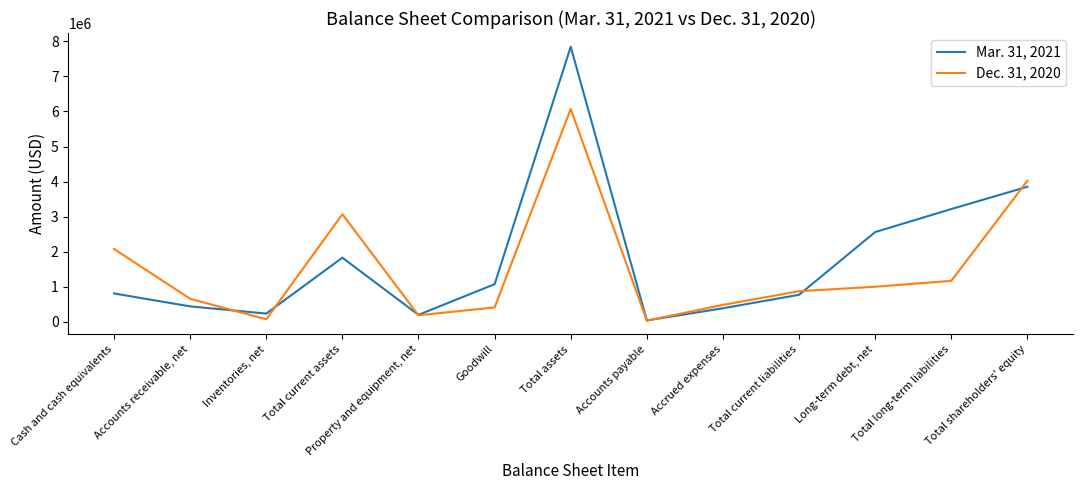

How many lines are shown in the chart?

2